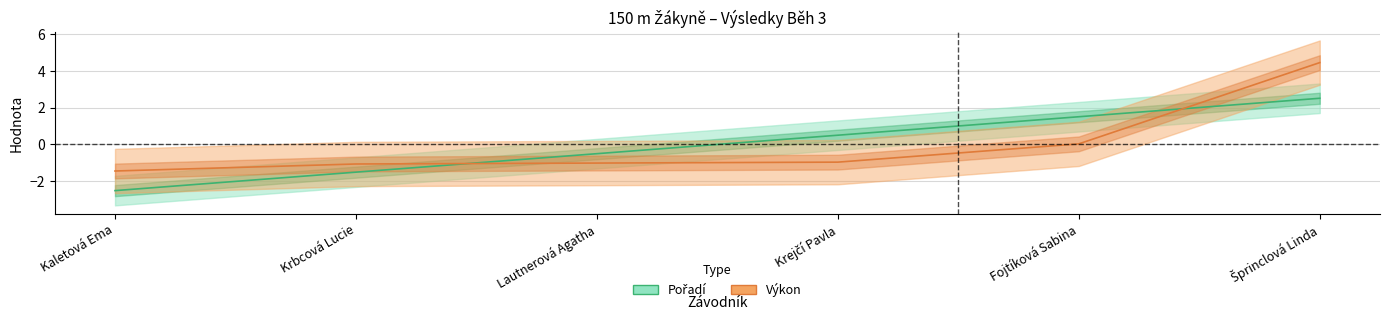

How many positive values does the Výkon series have?

2